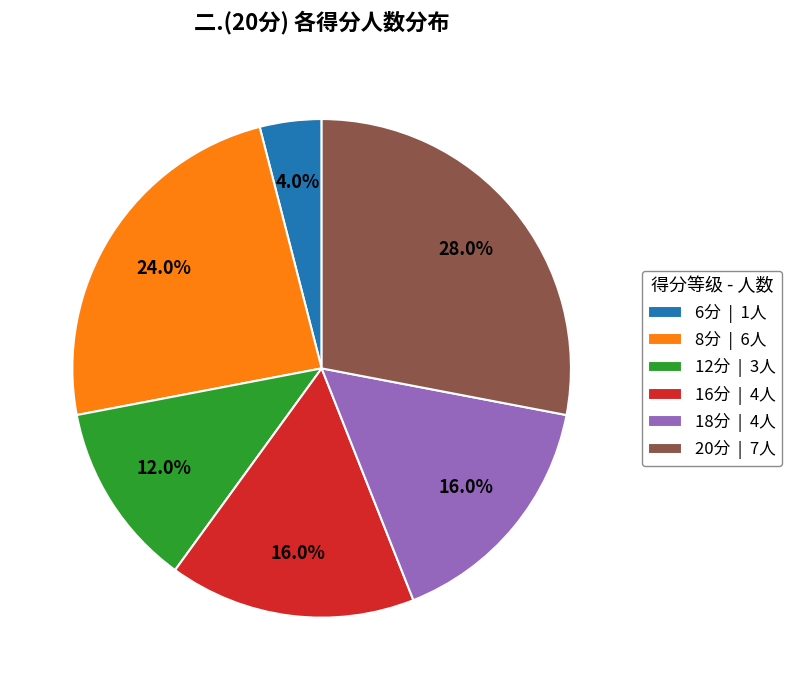

Approximately how many times larger is the value at 16分 | 4人 compared to 6分 | 1人?

4.0